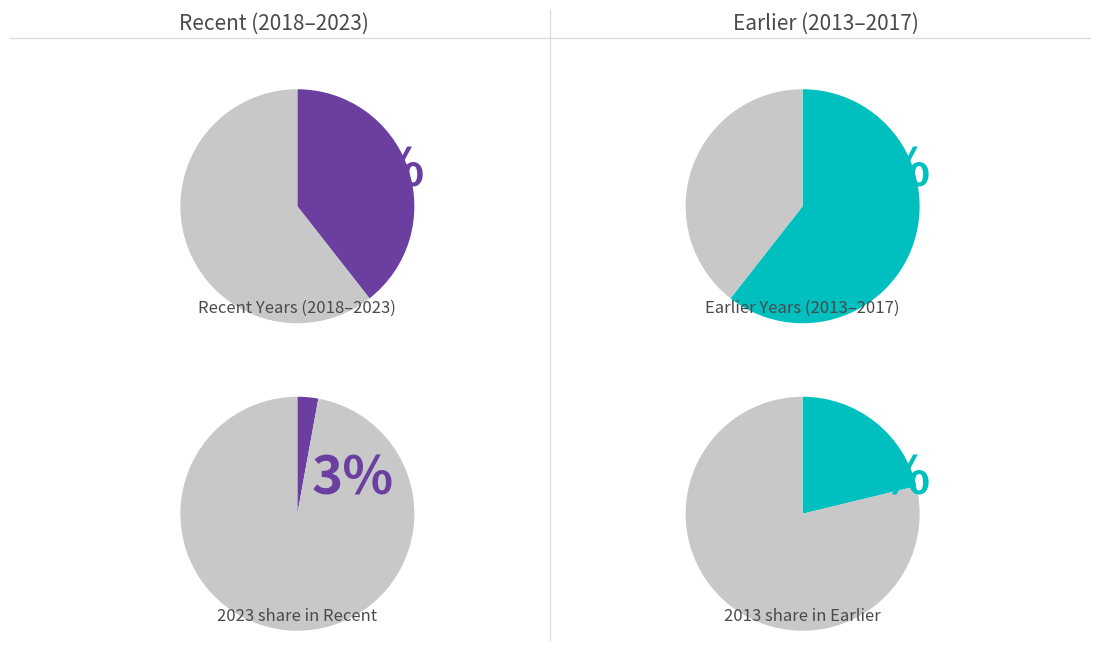

The 2020 slice represents 13% of the pie. True or false?

False